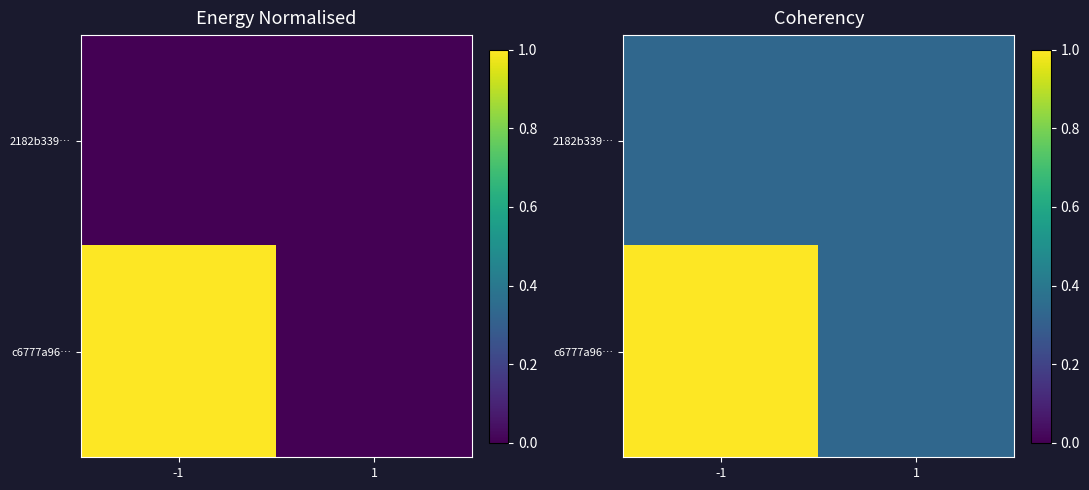

Is it true that 2182b339… equals 0.1 at 1?

False